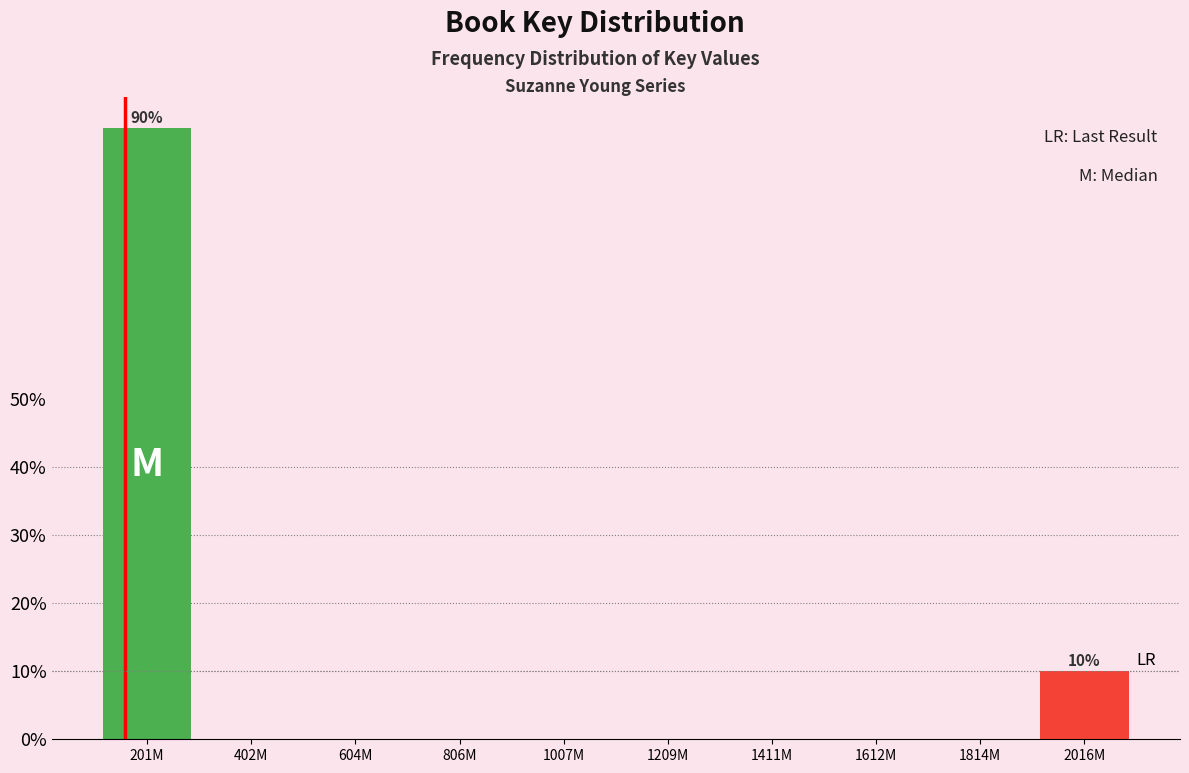

Reading right to left, extract all data points from this chart.

2016M=10	1814M=0	1612M=0	1411M=0	1209M=0	1007M=0	806M=0	604M=0	402M=0	201M=90